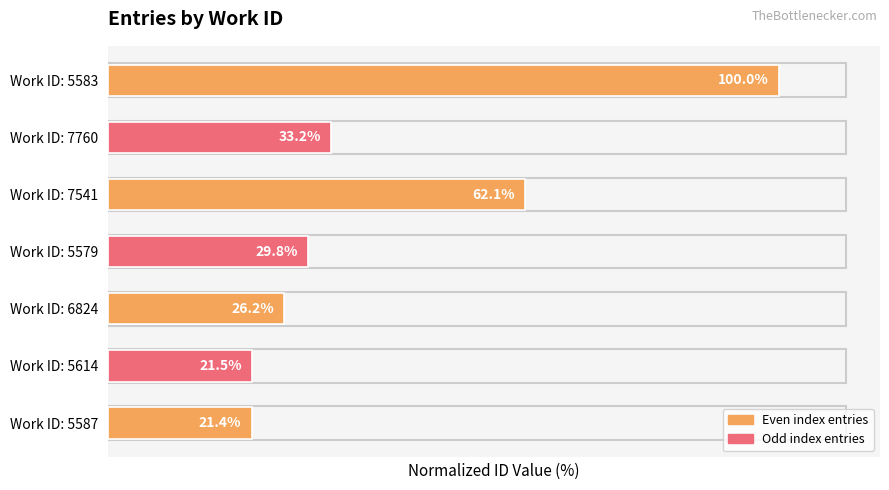

Rank the categories by value from lowest to highest.

Work ID: 5587, Work ID: 5614, Work ID: 6824, Work ID: 5579, Work ID: 7760, Work ID: 7541, Work ID: 5583